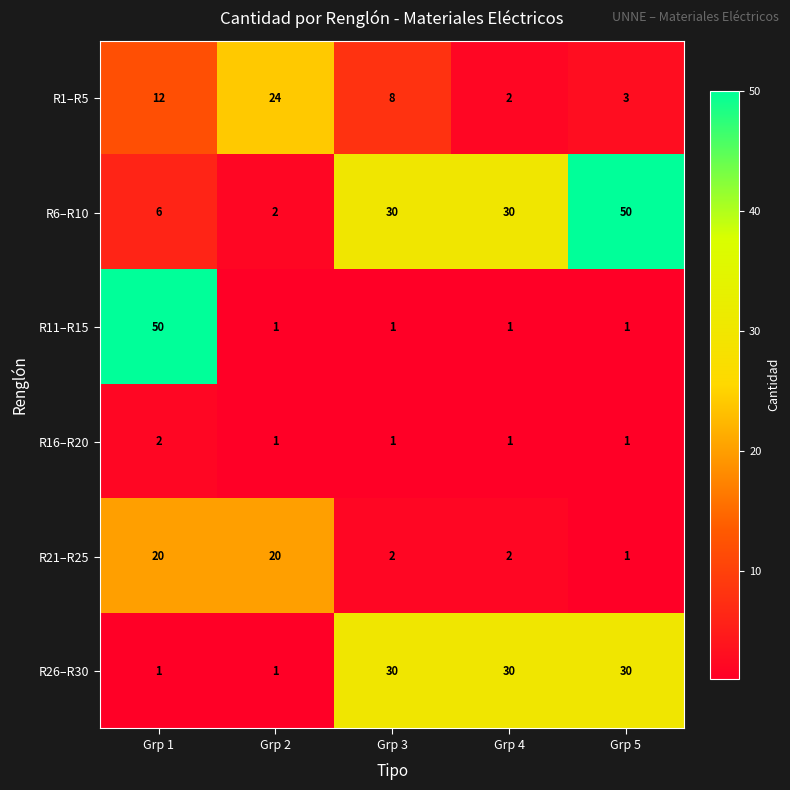

Which series has the widest spread of values?

R11–R15